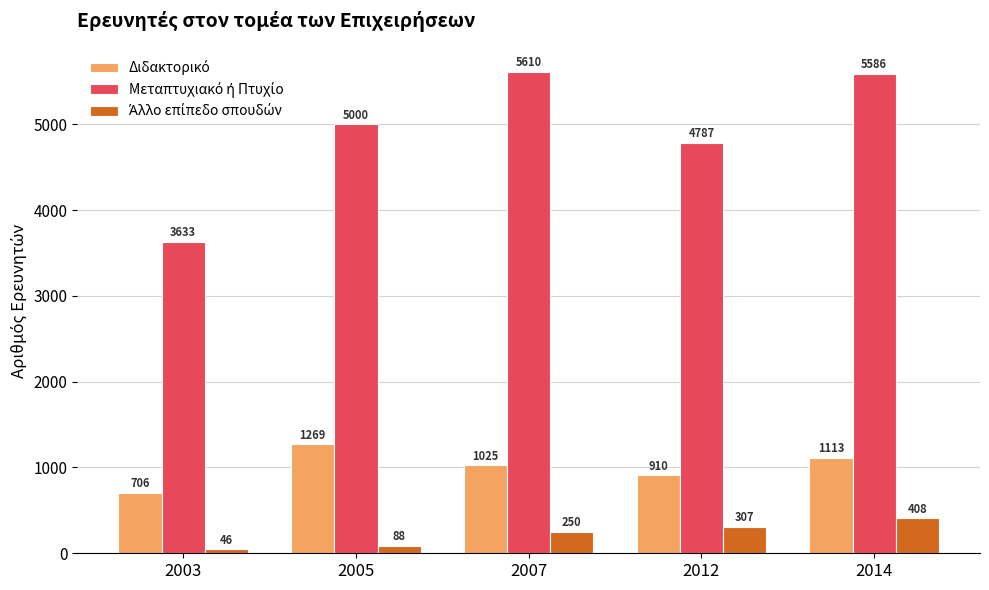

Are the bars horizontal?

No